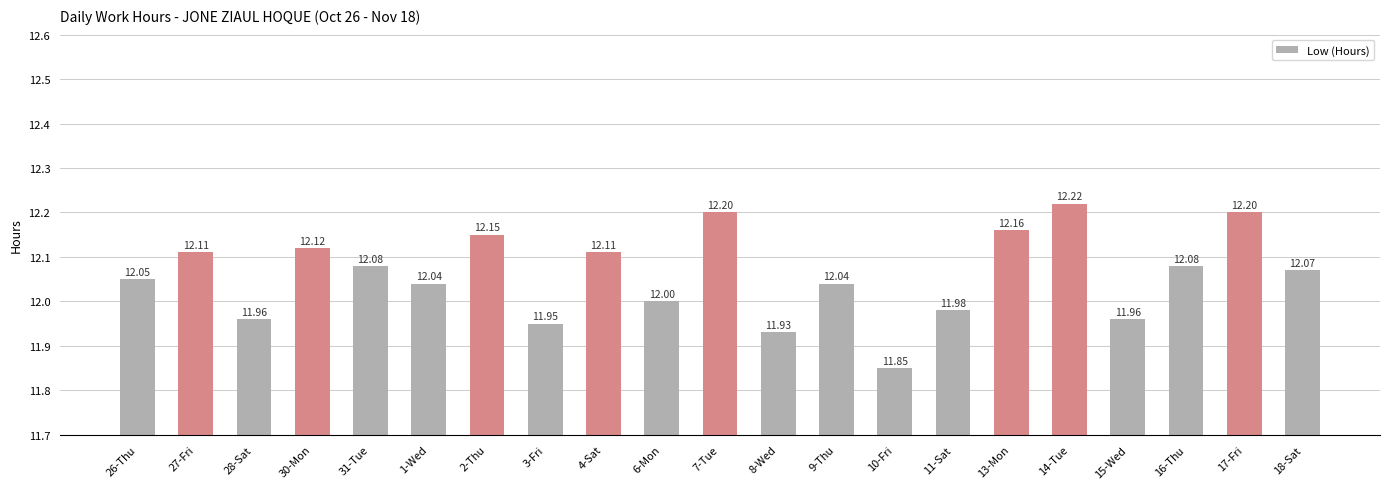

What is the sum of the values at 14-Tue and 6-Mon?

24.2